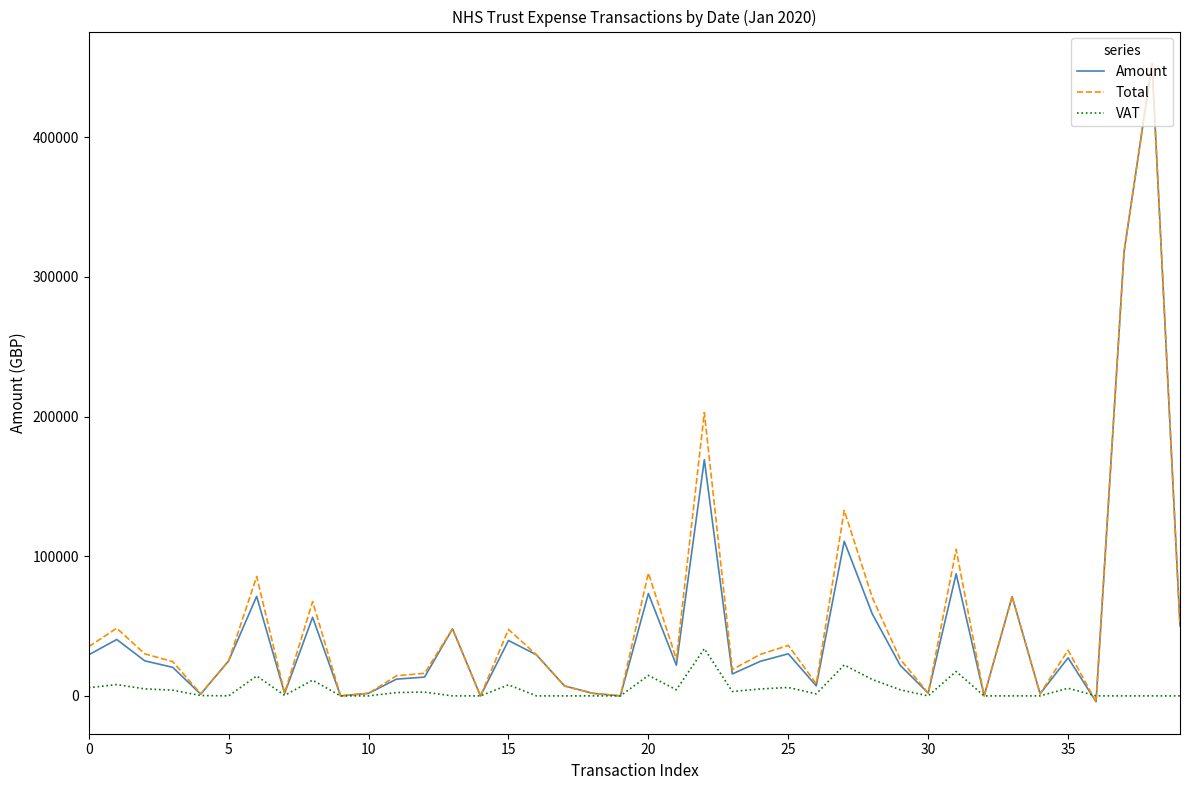

In Total, how many points are lower than both neighbors (excluding endpoints)?

12